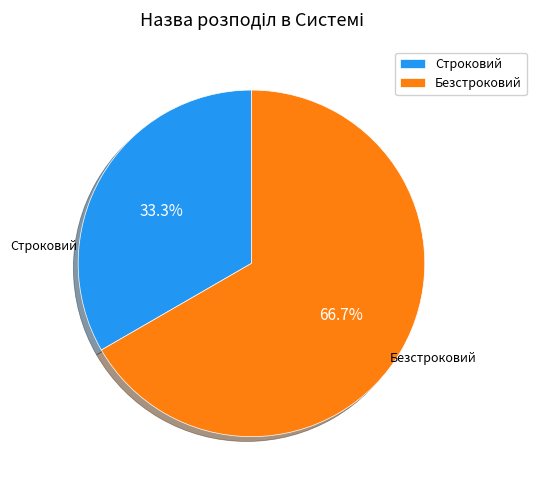

To the nearest percent, what is the combined percentage of Строковий and Безстроковий?

100%